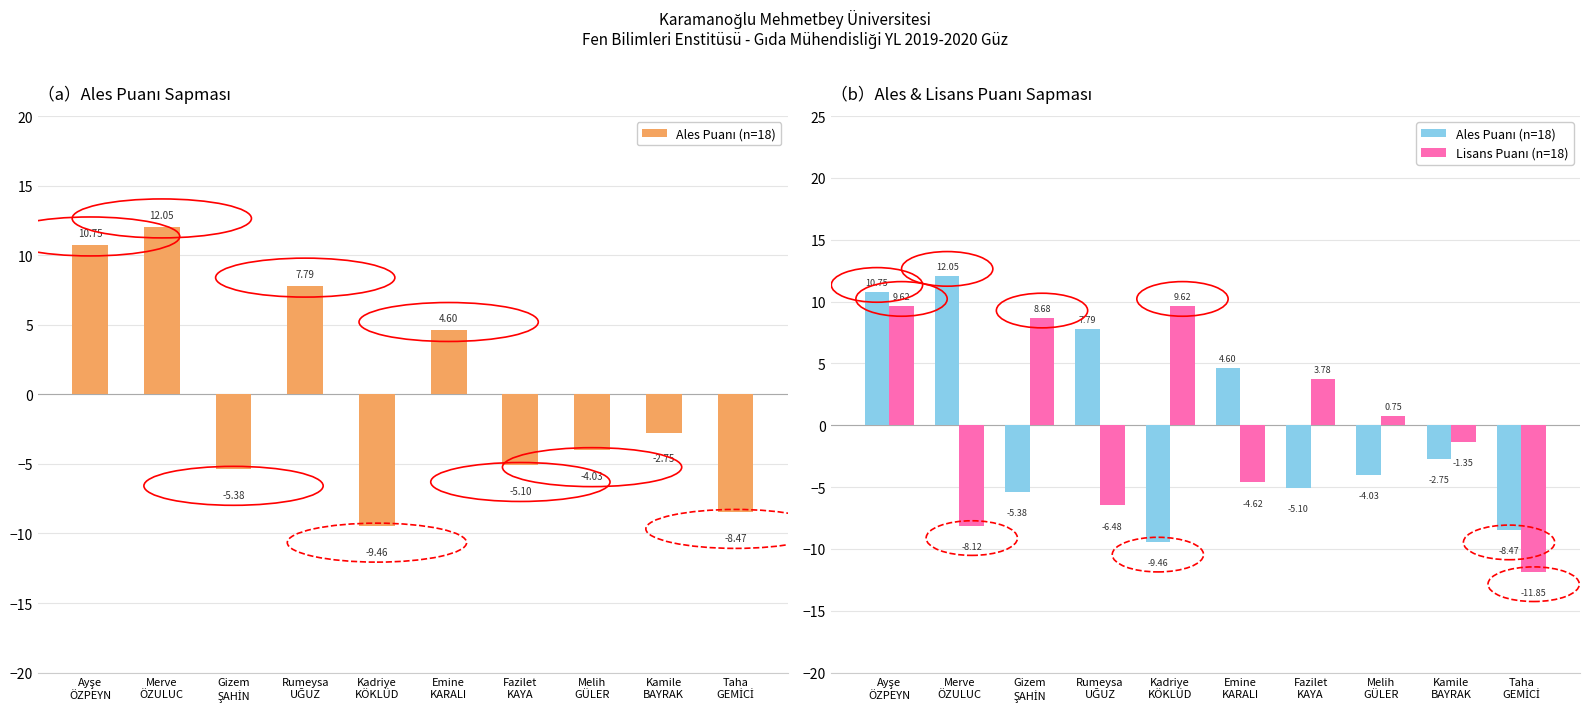

What is the minimum value for Lisans Puanı (n=18)?

-11.9